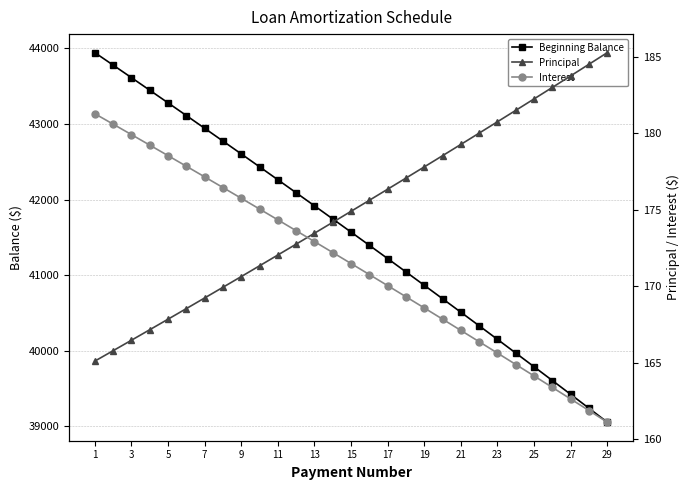

Count the number of categories in the chart.

29